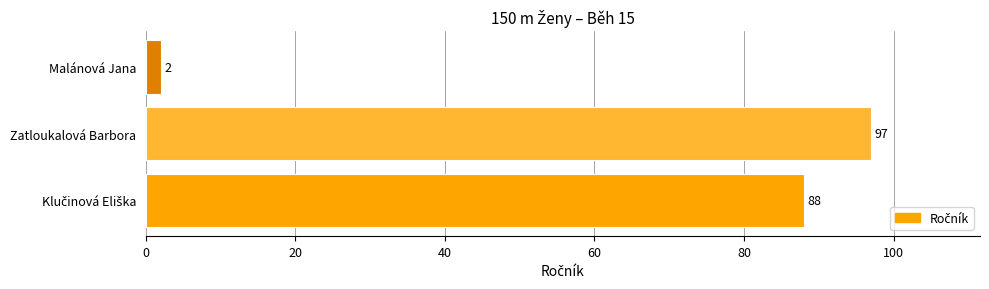

What is the sum of all values?

187